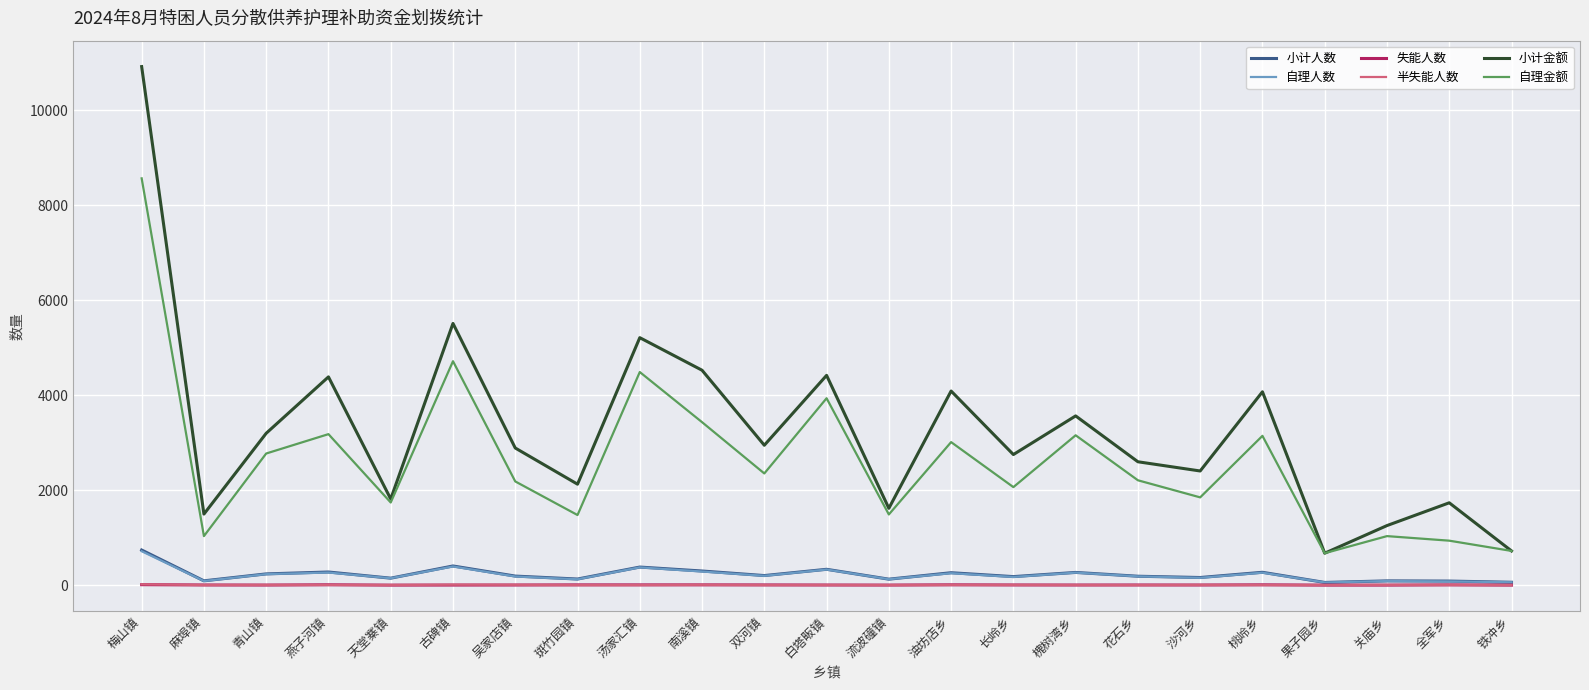

How many interior local peaks does the 小计金额 series have?

8